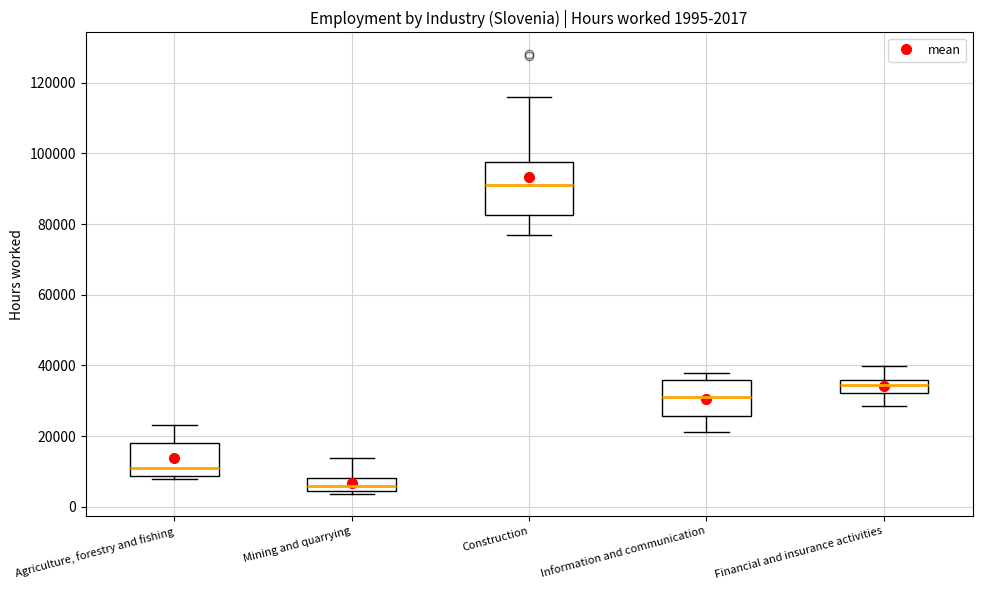

Which box has the highest median line?

Construction